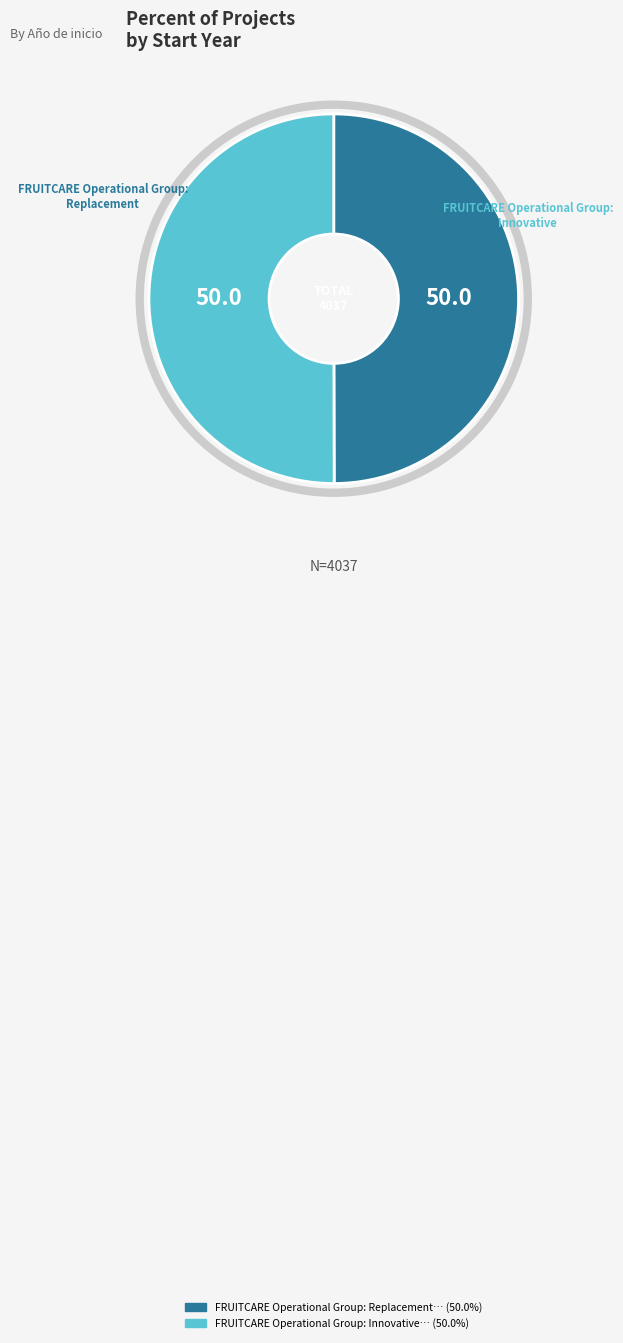

Rank the categories by value from highest to lowest.

FRUITCARE Operational Group: Innovative, FRUITCARE Operational Group: Replacement